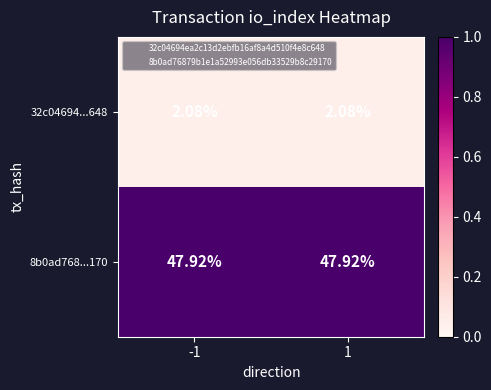

Rank the series by their maximum value, from highest to lowest.

8b0ad768...170, 32c04694...648